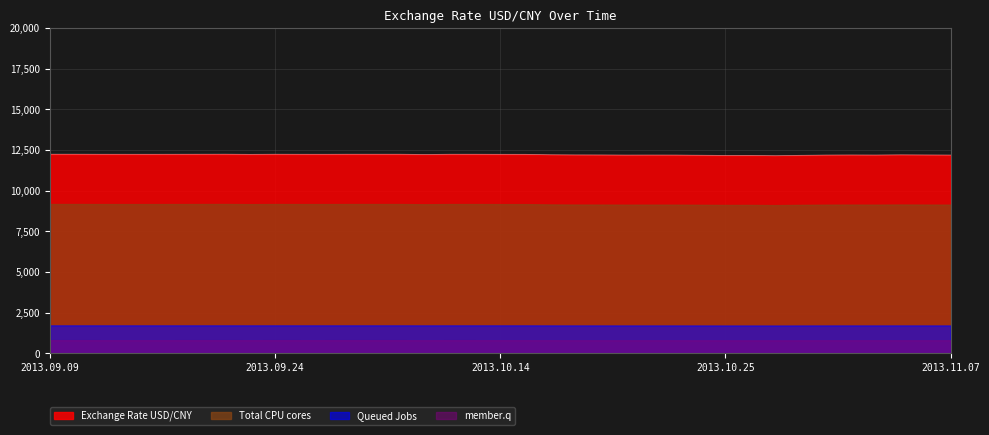

What is the label of the 20th point from the left?

2013.10.15